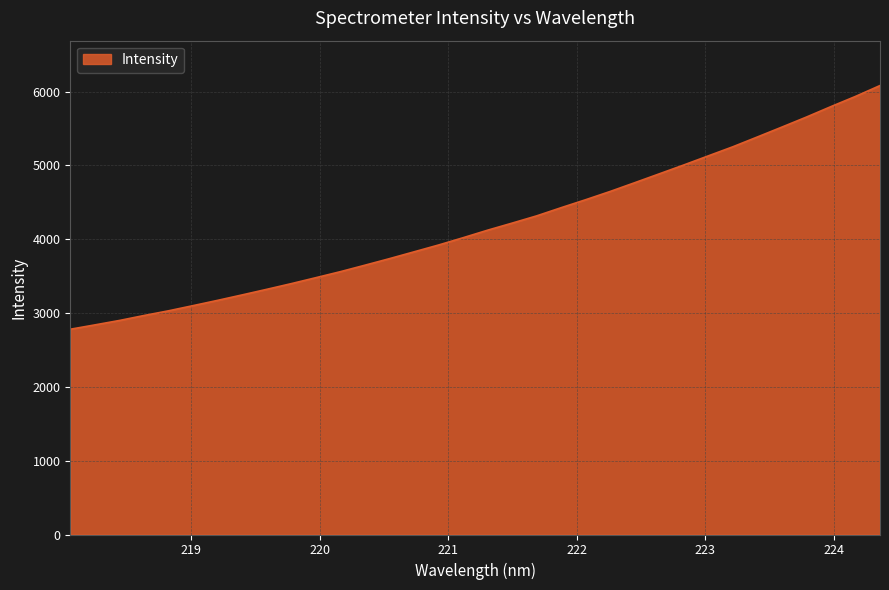

True or false: the data has more than 1 interior local peaks.

False